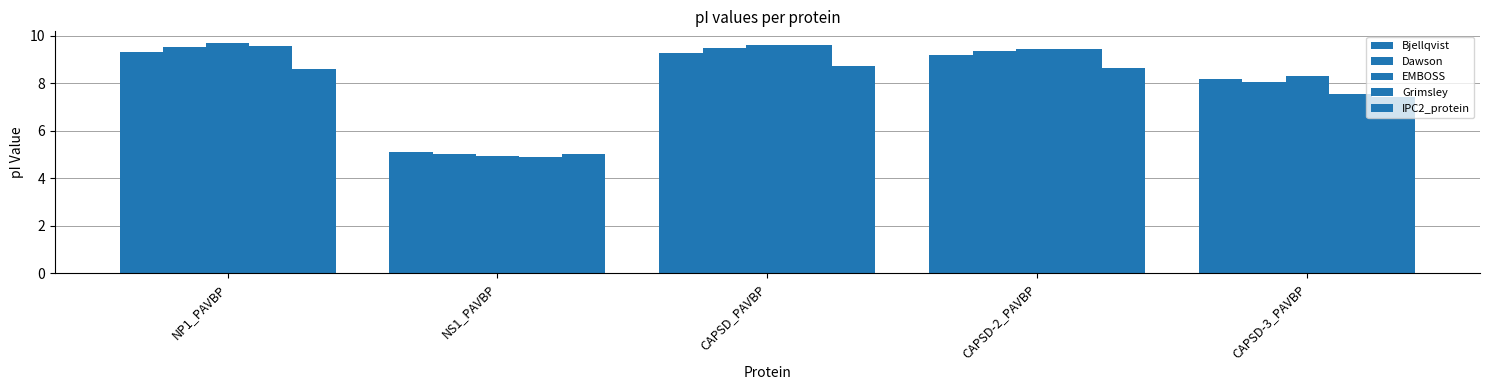

How many groups of bars are there?

5